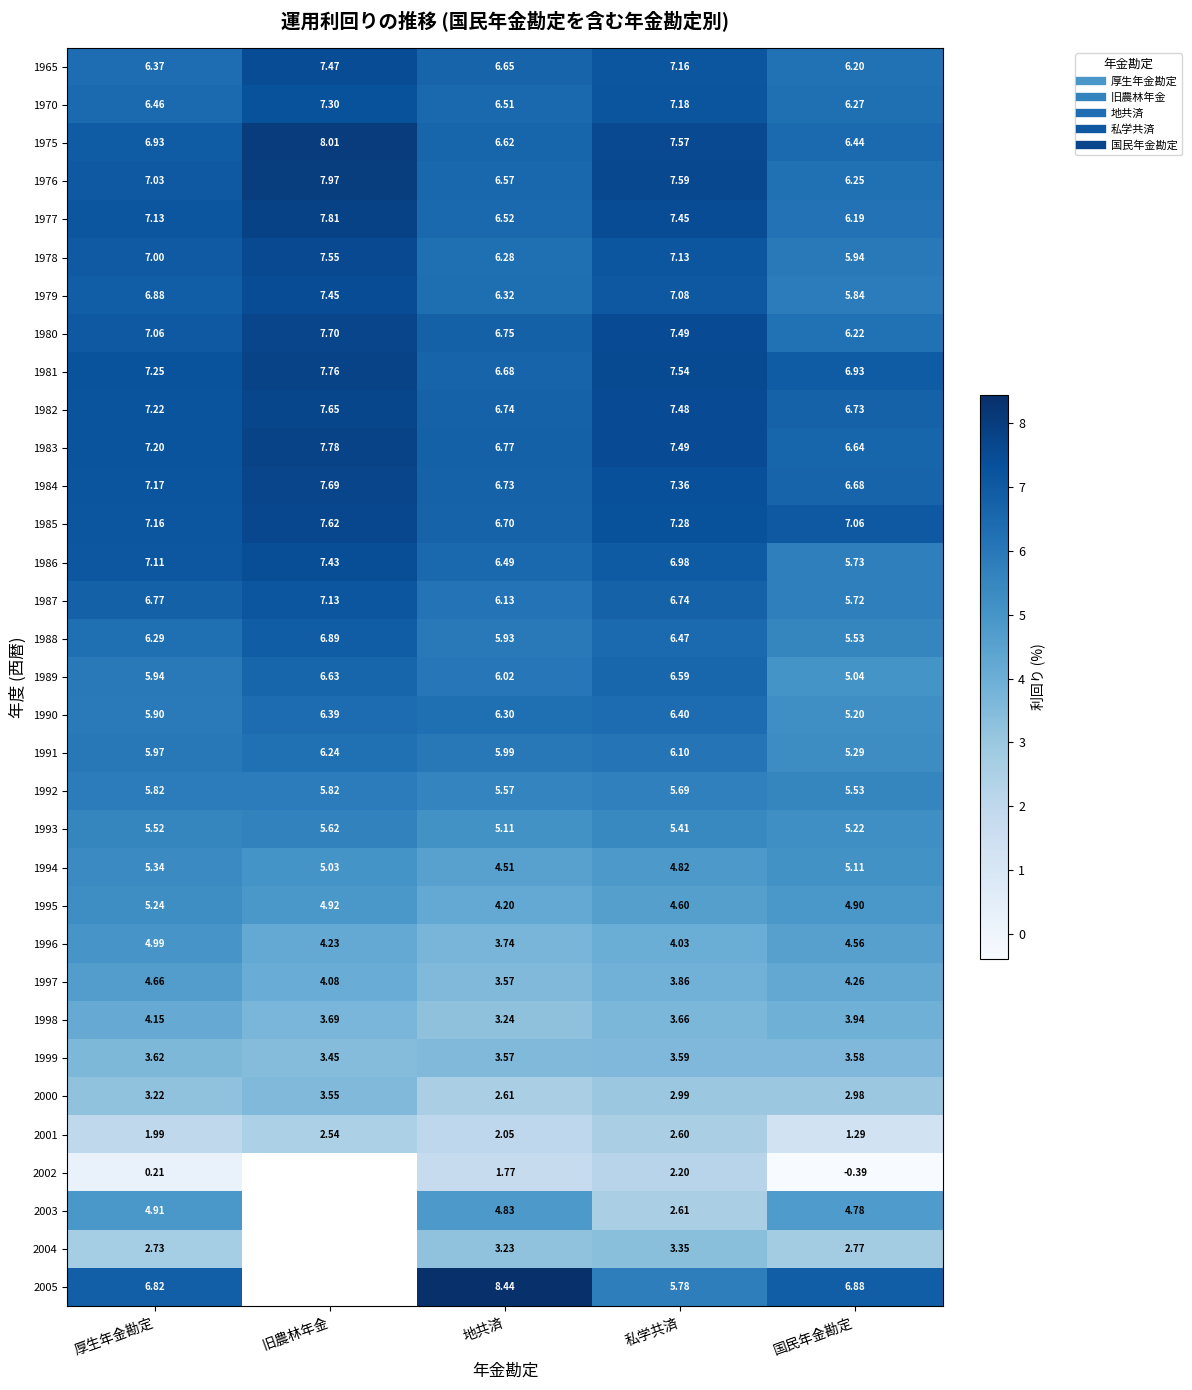

What is the difference between the second highest and minimum values in the 1987 series?

1.0